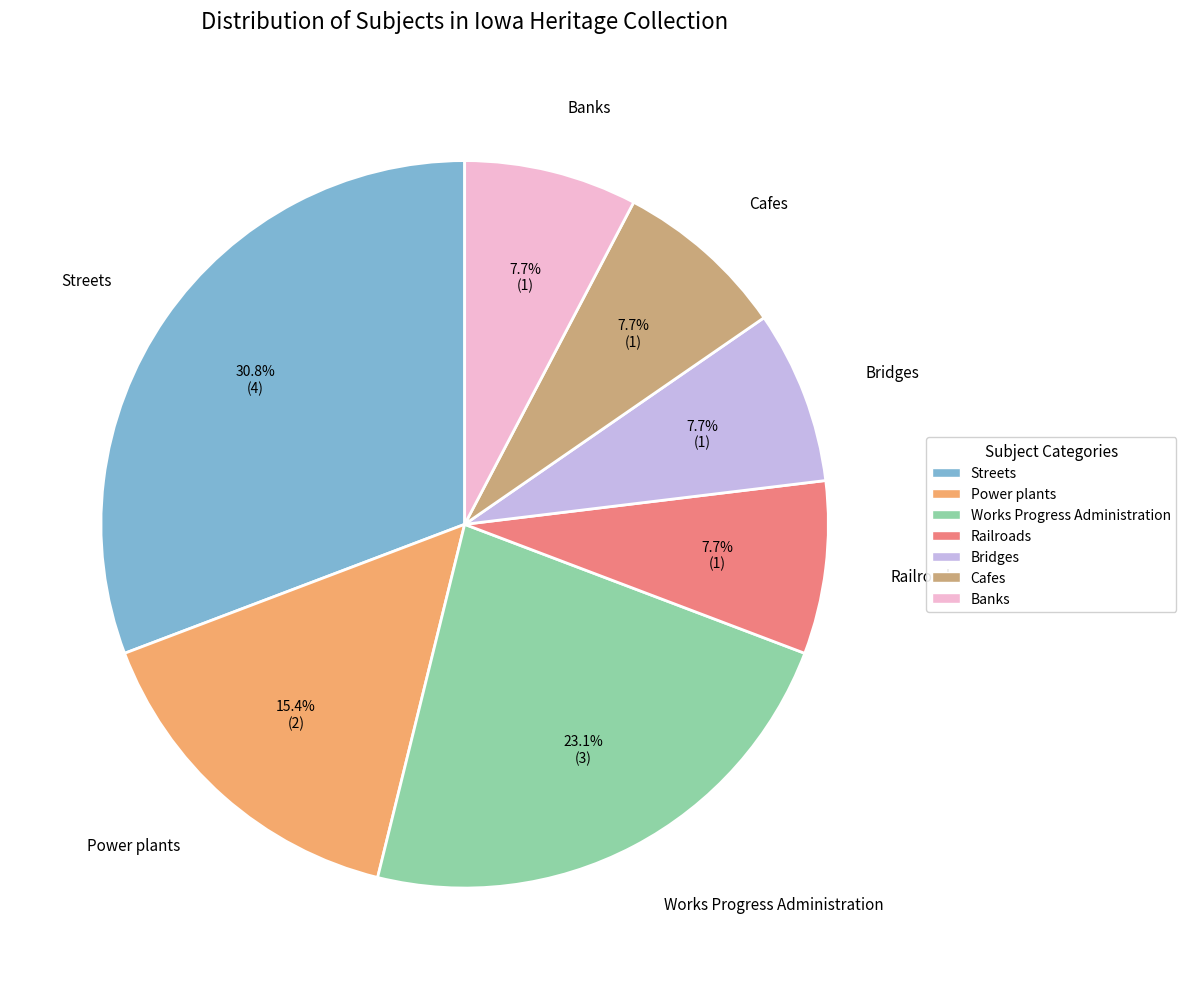

Combined, what portion of the pie is Railroads and Cafes?

15.4%